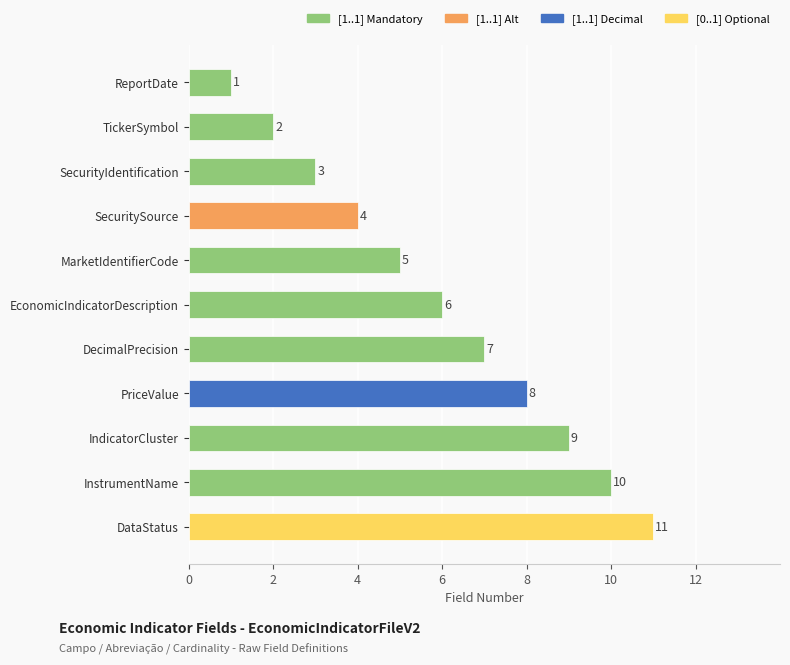

What is the maximum value shown in the chart?

11